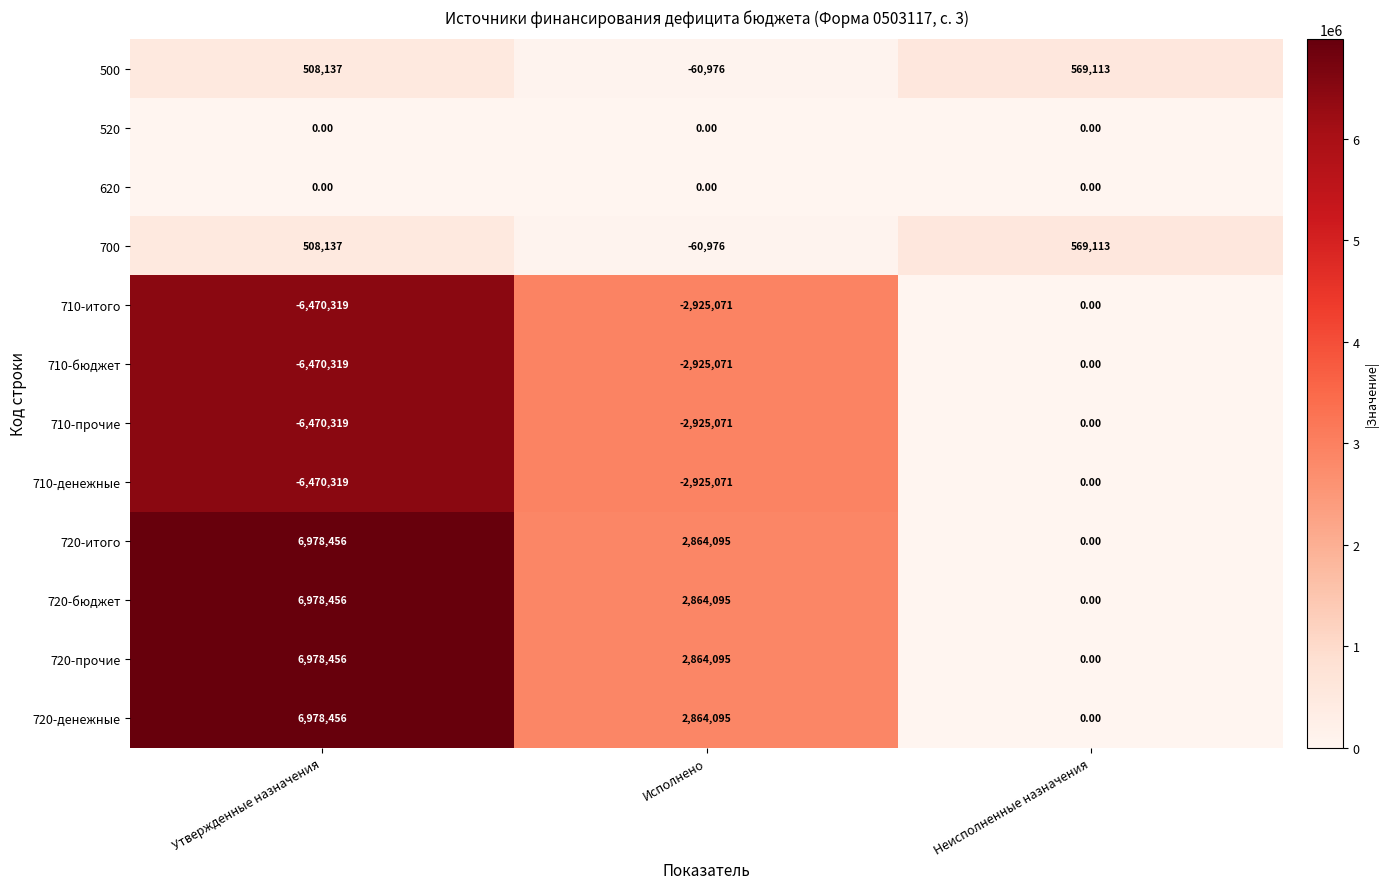

What is the difference between the highest and lowest values at Исполнено?

5789166